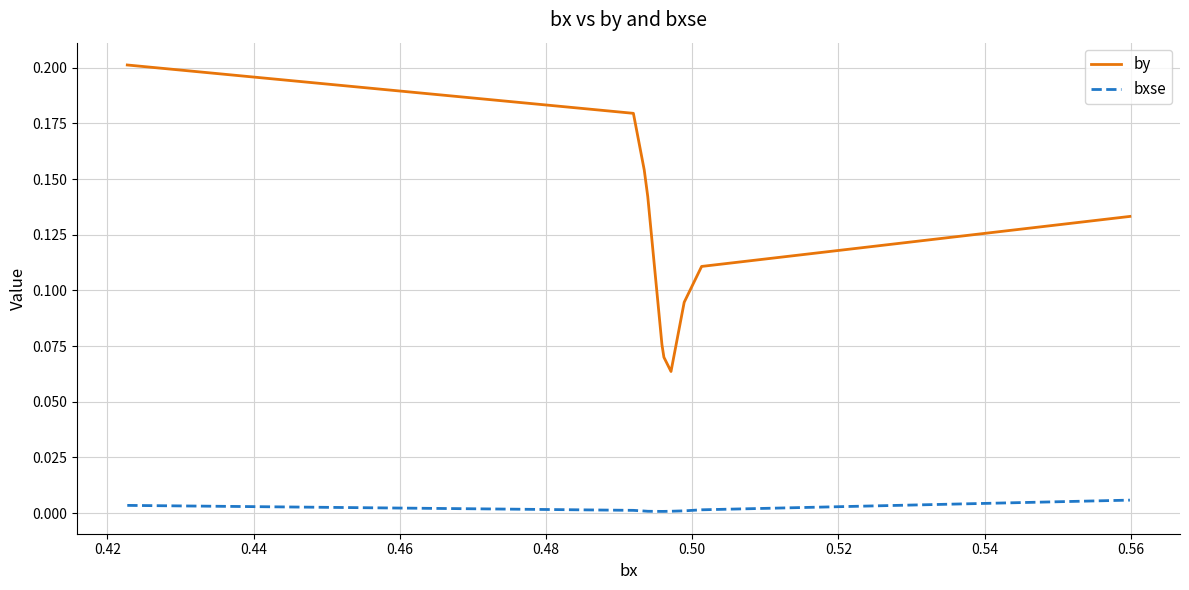

Which series has the widest spread of values?

by